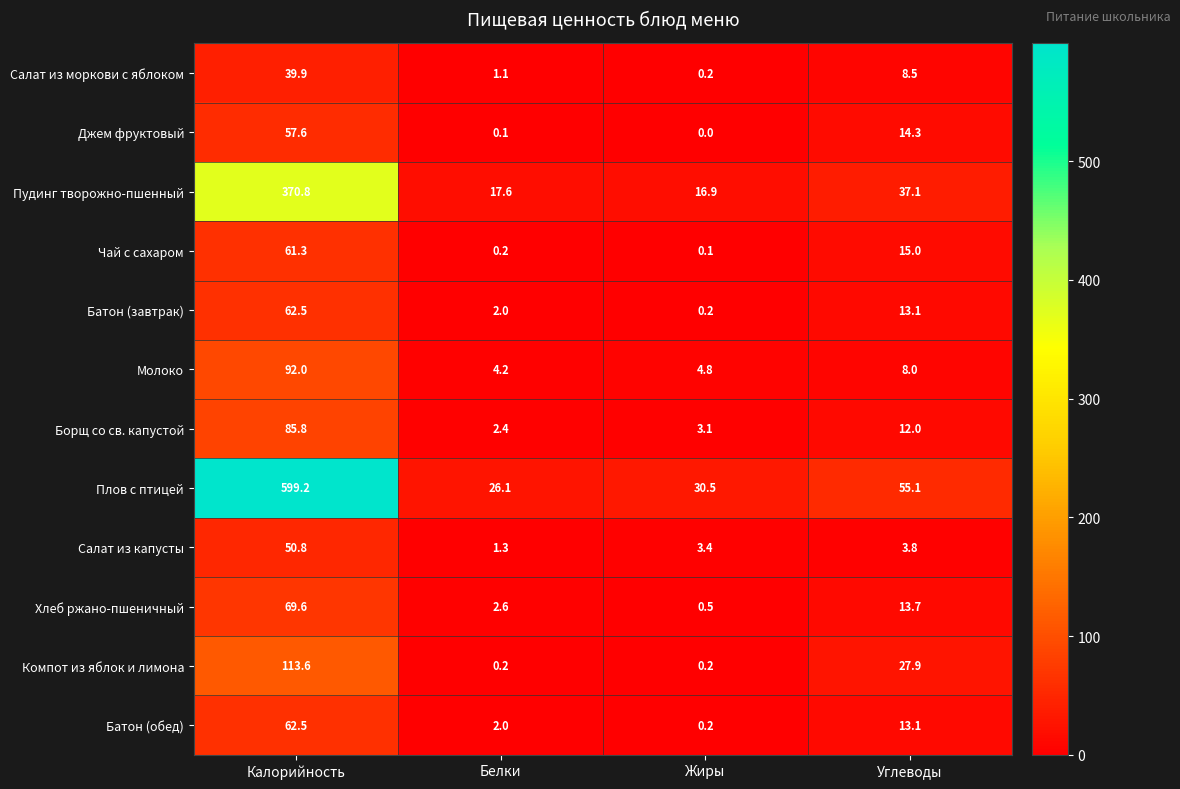

Count the number of data series in this chart.

12